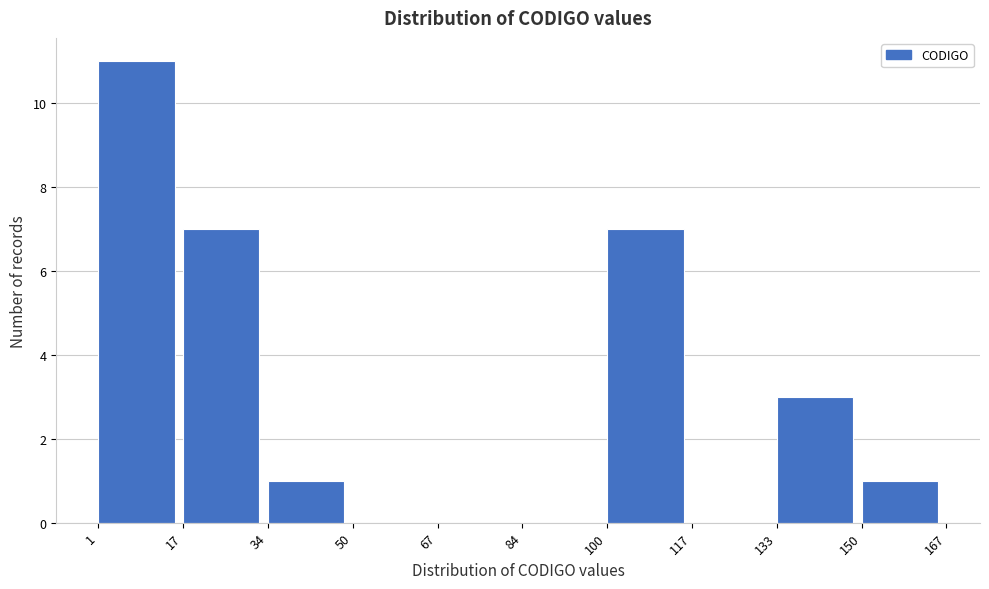

Over which range of the x-axis is the bar tallest?

1 to 17